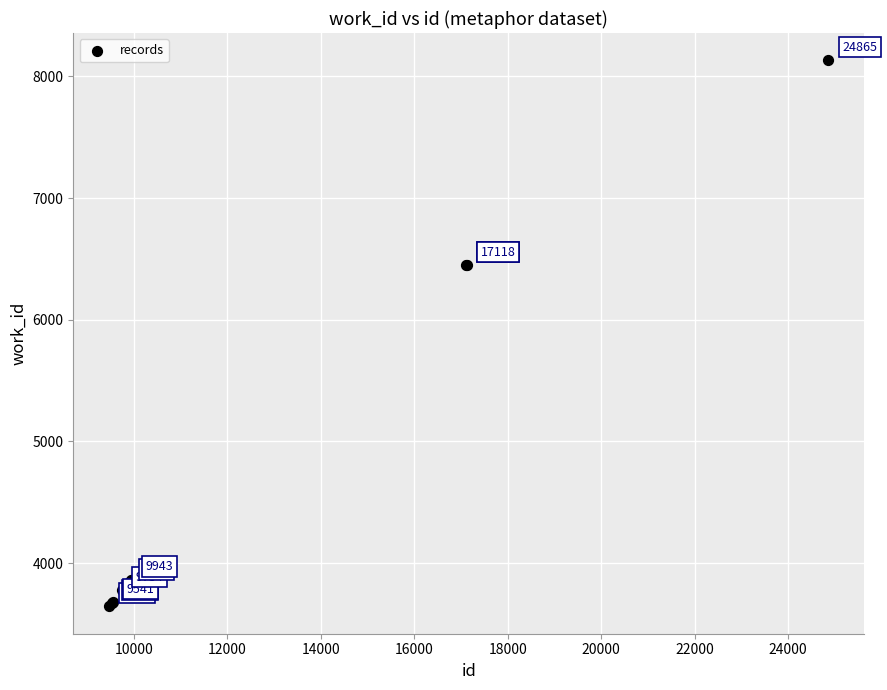

What Y value in the scatter plot is closest to 5888?

6447